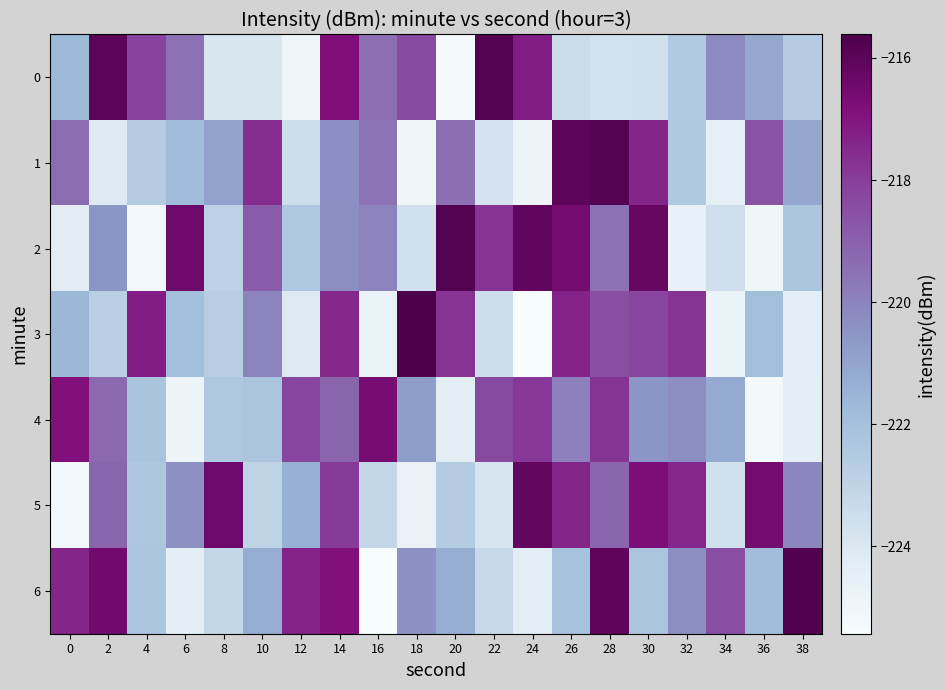

Reading right to left, list all the values displayed in this chart.

0: 38=-222.6	36=-221.2	34=-220.2	32=-222.4	30=-223.7	28=-223.7	26=-223.4	24=-217.2	22=-215.8	20=-225.3	18=-218.4	16=-219.5	14=-216.8	12=-224.9	10=-223.9	8=-223.9	6=-219.5	4=-218.2	2=-216.0	0=-221.7
1: 38=-221.1	36=-218.6	34=-224.5	32=-222.4	30=-217.4	28=-215.8	26=-216.0	24=-224.8	22=-223.8	20=-219.4	18=-225.0	16=-219.6	14=-220.3	12=-223.5	10=-217.6	8=-220.9	6=-221.8	4=-222.6	2=-224.1	0=-219.4
2: 38=-222.2	36=-225.0	34=-223.5	32=-224.6	30=-216.3	28=-219.5	26=-216.5	24=-216.1	22=-217.7	20=-215.8	18=-223.6	16=-220.0	14=-220.3	12=-222.4	10=-218.9	8=-222.9	6=-216.4	4=-225.1	2=-220.5	0=-224.3
3: 38=-224.3	36=-221.9	34=-224.7	32=-217.8	30=-218.2	28=-218.4	26=-217.3	24=-225.4	22=-223.5	20=-217.8	18=-215.6	16=-224.7	14=-217.5	12=-224.1	10=-220.1	8=-222.7	6=-221.9	4=-217.2	2=-222.8	0=-221.6
4: 38=-224.4	36=-225.2	34=-221.2	32=-220.3	30=-220.5	28=-217.8	26=-219.9	24=-217.9	22=-218.4	20=-224.3	18=-220.8	16=-216.6	14=-219.1	12=-218.2	10=-222.2	8=-222.4	6=-224.9	4=-222.2	2=-219.3	0=-216.9
5: 38=-220.1	36=-216.6	34=-223.6	32=-217.4	30=-216.8	28=-219.2	26=-217.4	24=-216.2	22=-223.9	20=-222.6	18=-224.7	16=-223.2	14=-217.9	12=-221.4	10=-223.0	8=-216.4	6=-220.4	4=-222.3	2=-219.1	0=-225.2
6: 38=-215.8	36=-221.8	34=-218.5	32=-220.3	30=-222.3	28=-216.1	26=-222.1	24=-224.3	22=-223.3	20=-221.3	18=-220.4	16=-225.4	14=-216.9	12=-217.3	10=-221.2	8=-223.2	6=-224.4	4=-222.3	2=-216.5	0=-217.4